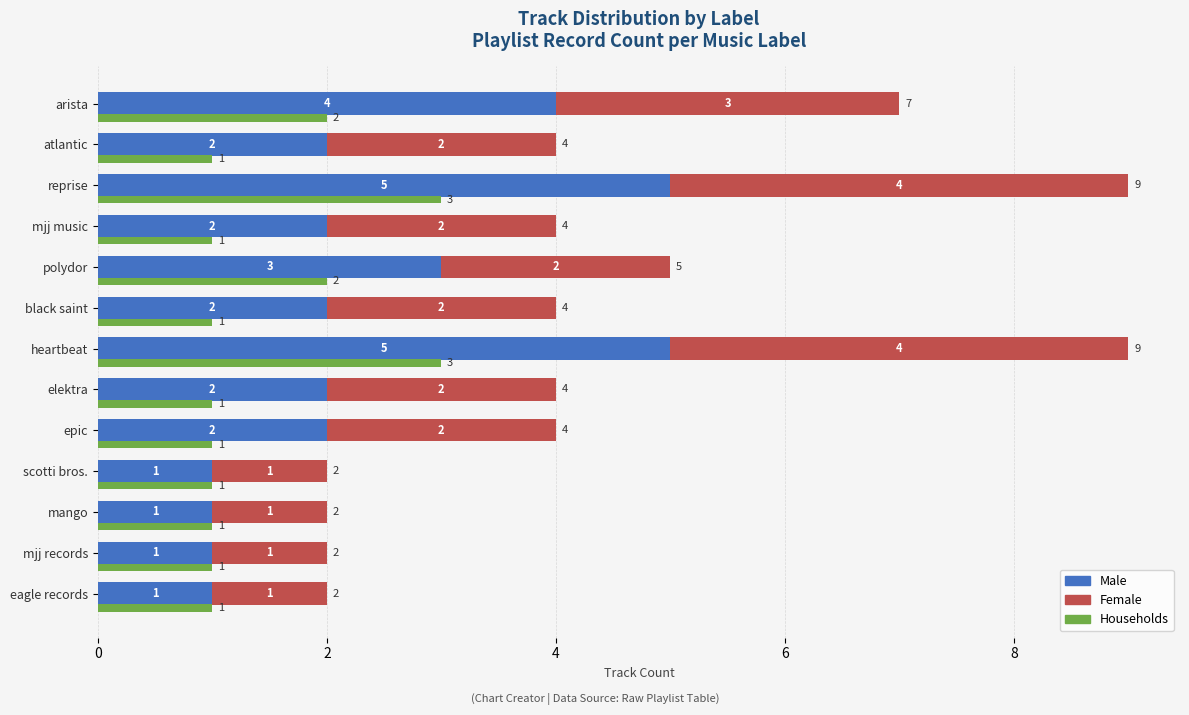

The value of Male at heartbeat is 5. True or false?

True